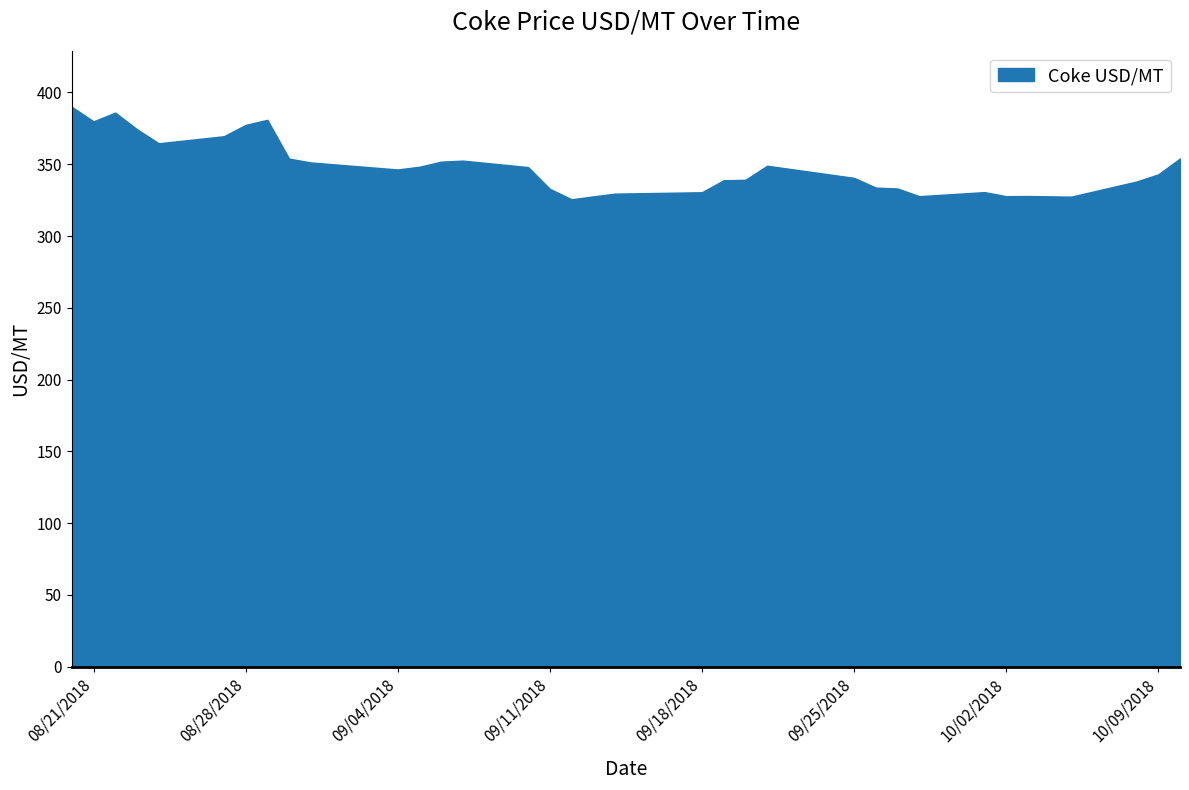

What is the smallest value displayed?

325.6